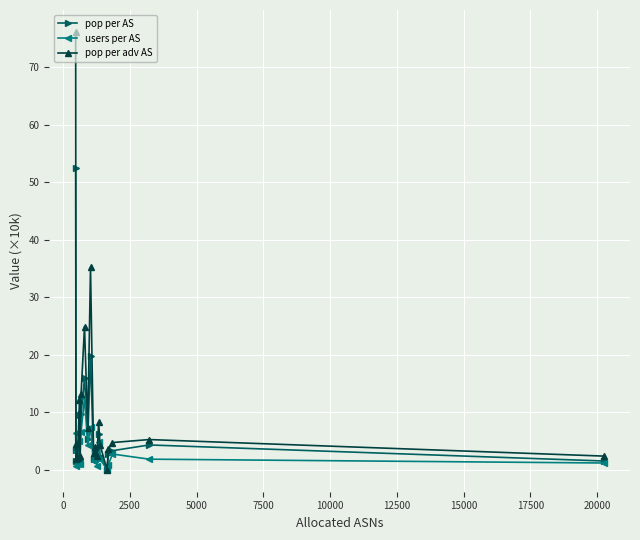

What is the value of the pop per adv AS point at the 4th from the left?

2.0